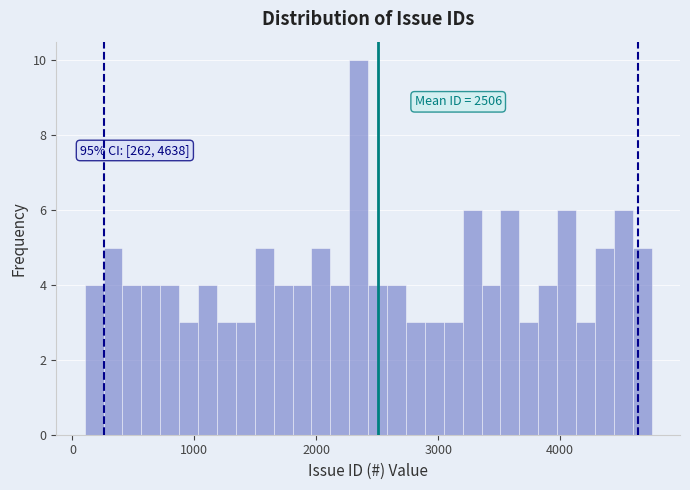

Read against the x-axis, roughly where is the centre of the tallest bar?

2300